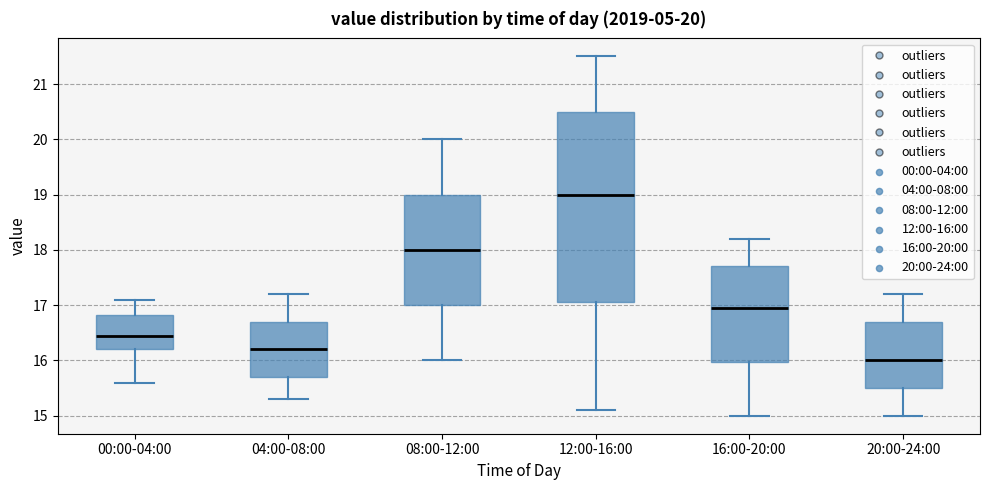

Which box is the tallest, from its lower edge to its upper edge?

12:00-16:00